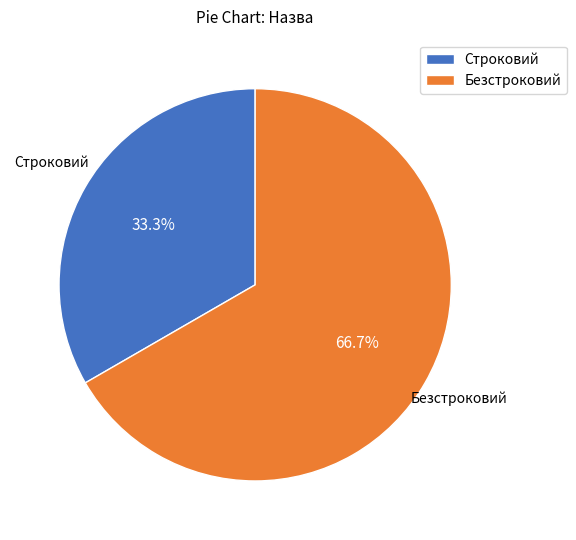

How many slices are in this pie chart?

2